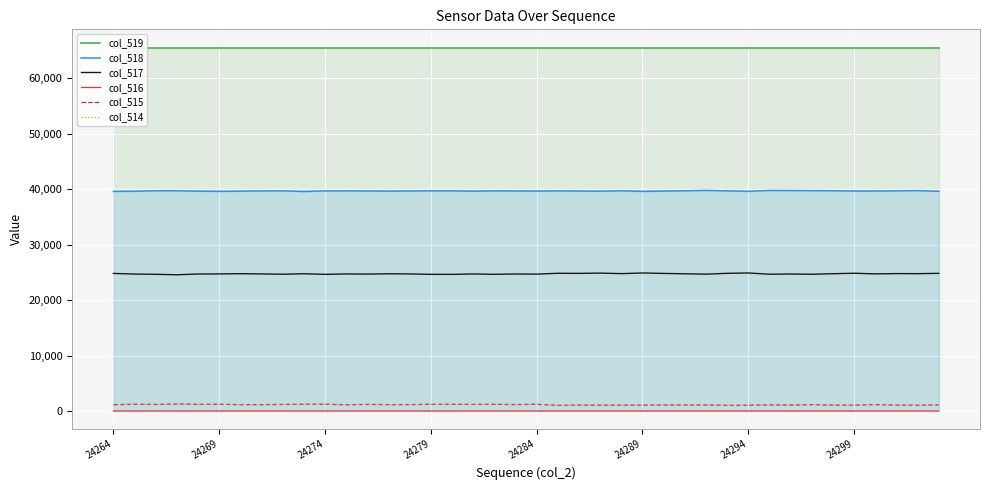

True or false: col_516 and col_519 cross at least once.

False